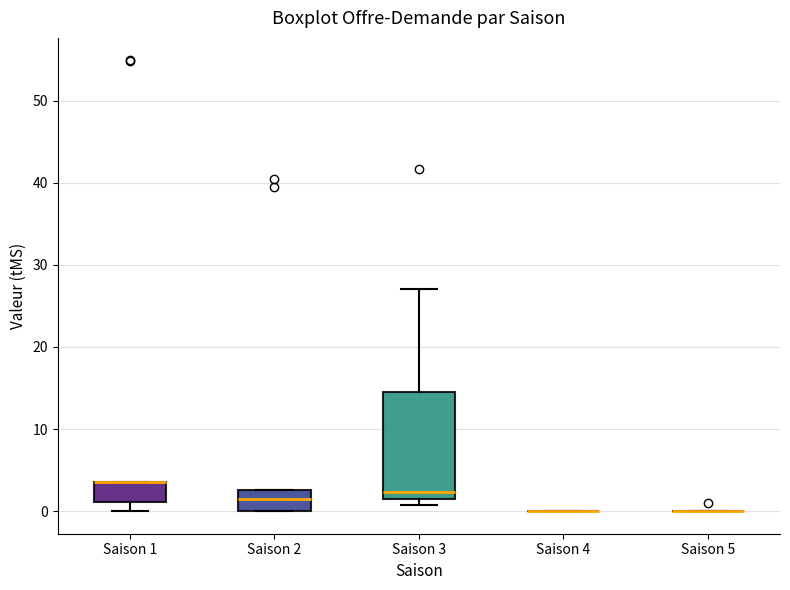

Reading left to right, transcribe this box plot: for each box, give where its median line is, the range the box spans, and where its two whiskers end, as read against the y-axis. The values are not printed on the chart, so give them approximately, as read against the axis.

Saison 1: median 4 (drawn on the box's upper edge), box 1 to 4, whiskers 0 to 4
Saison 2: median 1, box 0 to 3, whiskers 0 to 3
Saison 3: median 2 (just above the box's lower edge), box 2 to 15, whiskers 1 to 27
Saison 4: box collapsed to a line at 0, whiskers 0 to 0
Saison 5: box collapsed to a line at 0, whiskers 0 to 0